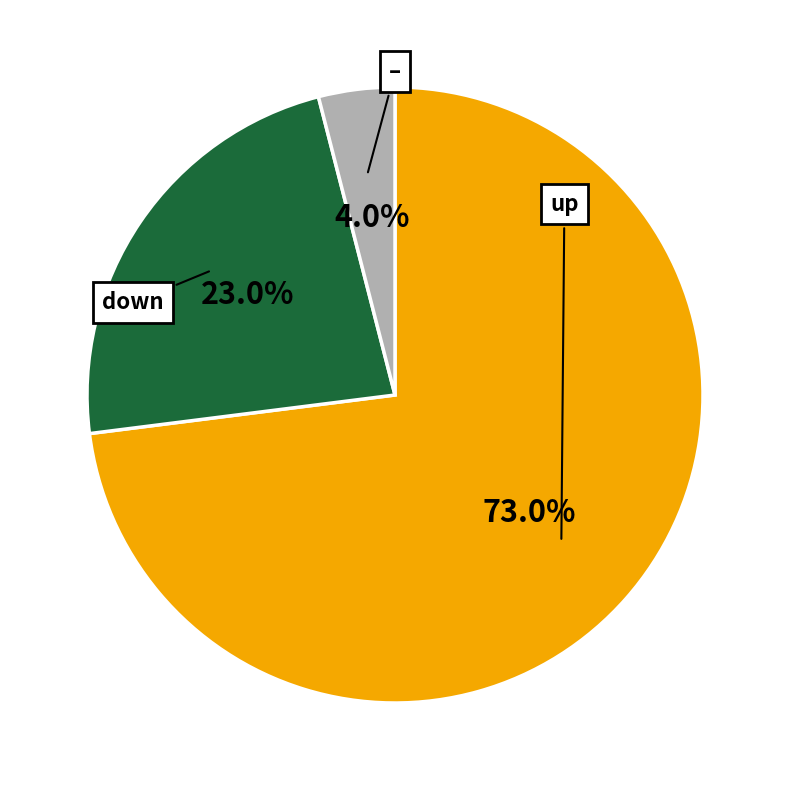

Is there any slice that represents more than half of the pie?

Yes